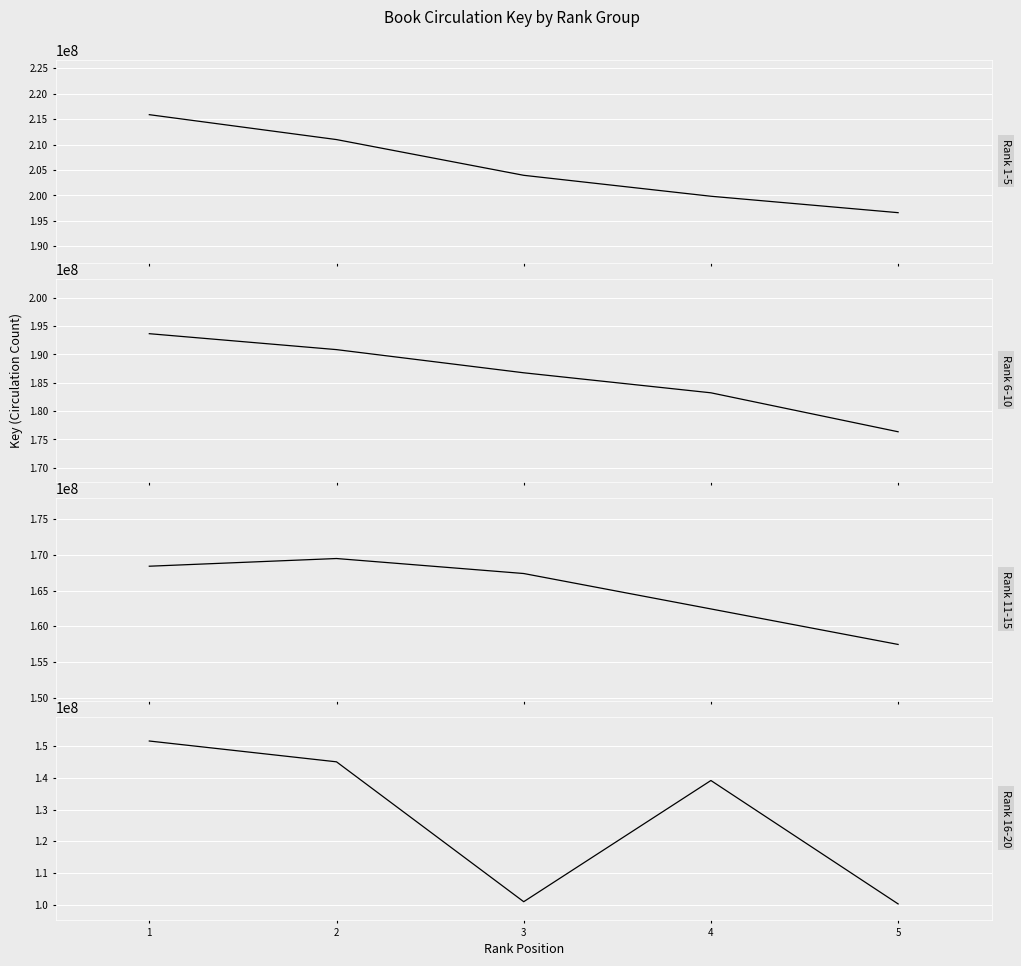

Reading left to right, what are all the values shown in this chart?

Rank 1-5: 215869170	210970841	203941469	199822718	196591983
Rank 6-10: 193653152	190840332	186749986	183214412	176334584
Rank 11-15: 168399385	169475399	167378111	162426294	157461208
Rank 16-20: 151632683	145067170	100942318	139172727	100244213